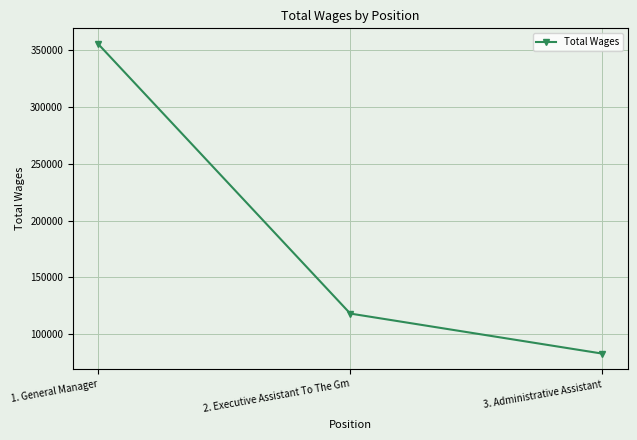

At which label is the value closest to 219334?

2. Executive Assistant To The Gm